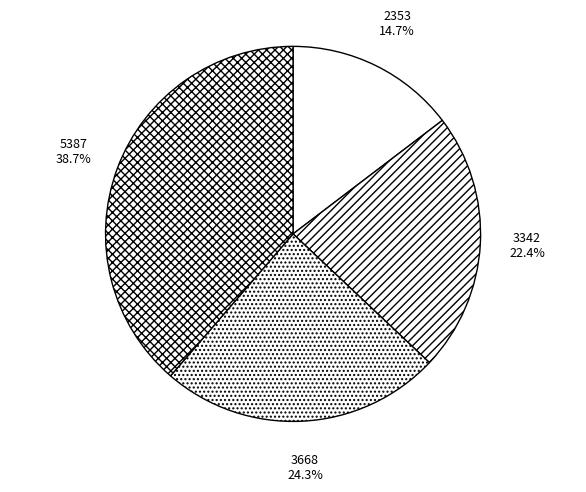

What portion of the pie excludes 5387?

61.3%